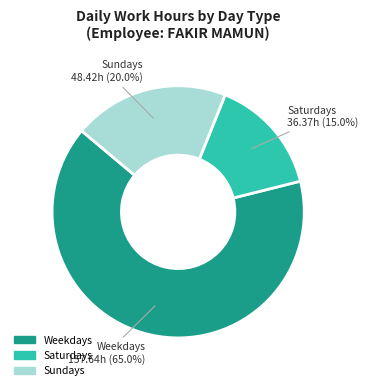

Does any single category account for the majority?

Yes